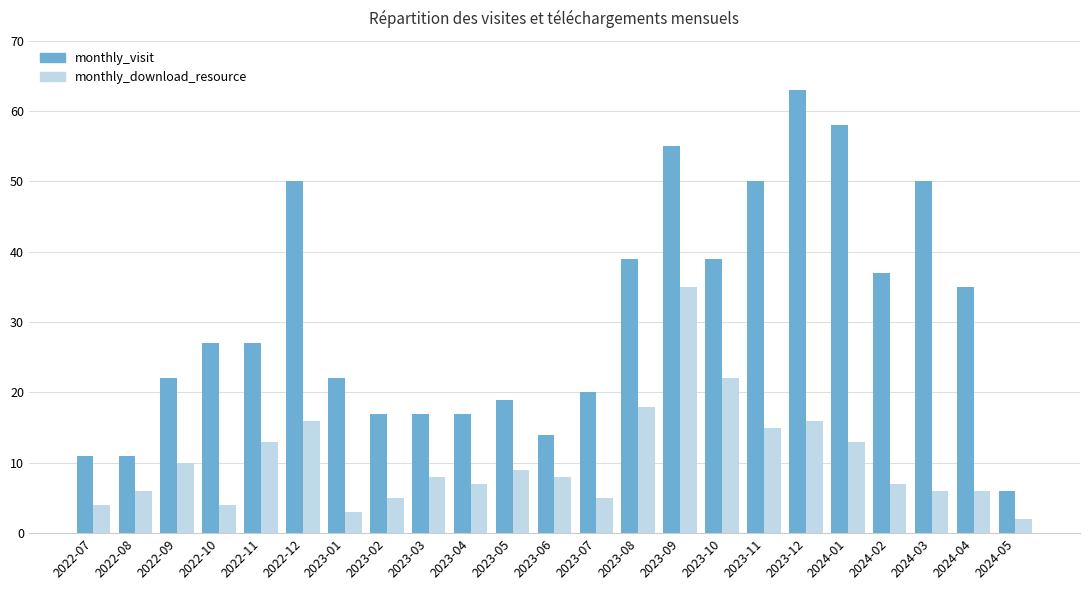

Reading left to right, list all the values displayed in this chart.

monthly_visit: 2022-07=11	2022-08=11	2022-09=22	2022-10=27	2022-11=27	2022-12=50	2023-01=22	2023-02=17	2023-03=17	2023-04=17	2023-05=19	2023-06=14	2023-07=20	2023-08=39	2023-09=55	2023-10=39	2023-11=50	2023-12=63	2024-01=58	2024-02=37	2024-03=50	2024-04=35	2024-05=6
monthly_download_resource: 2022-07=4	2022-08=6	2022-09=10	2022-10=4	2022-11=13	2022-12=16	2023-01=3	2023-02=5	2023-03=8	2023-04=7	2023-05=9	2023-06=8	2023-07=5	2023-08=18	2023-09=35	2023-10=22	2023-11=15	2023-12=16	2024-01=13	2024-02=7	2024-03=6	2024-04=6	2024-05=2